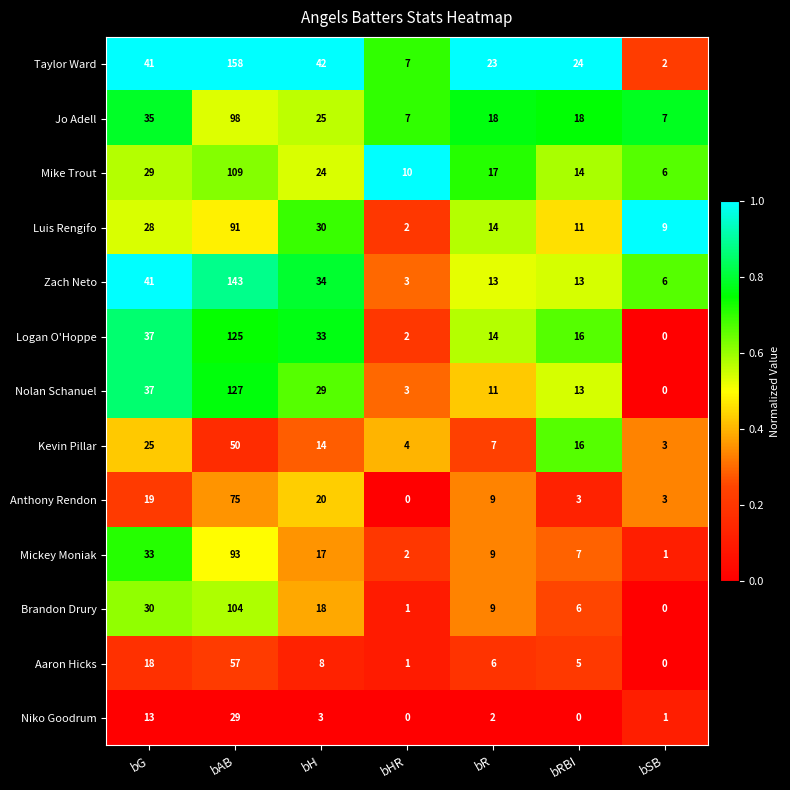

Rank the series by their maximum value, from lowest to highest.

Niko Goodrum, Kevin Pillar, Aaron Hicks, Anthony Rendon, Luis Rengifo, Mickey Moniak, Jo Adell, Brandon Drury, Mike Trout, Logan O'Hoppe, Nolan Schanuel, Zach Neto, Taylor Ward